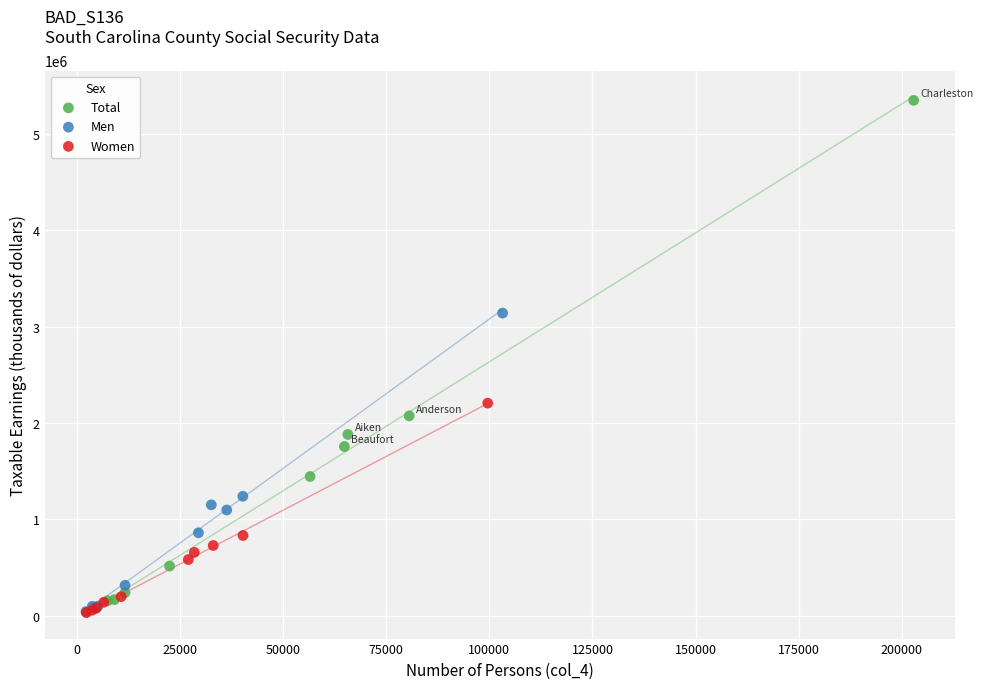

Which series reaches the maximum Y coordinate?

Total